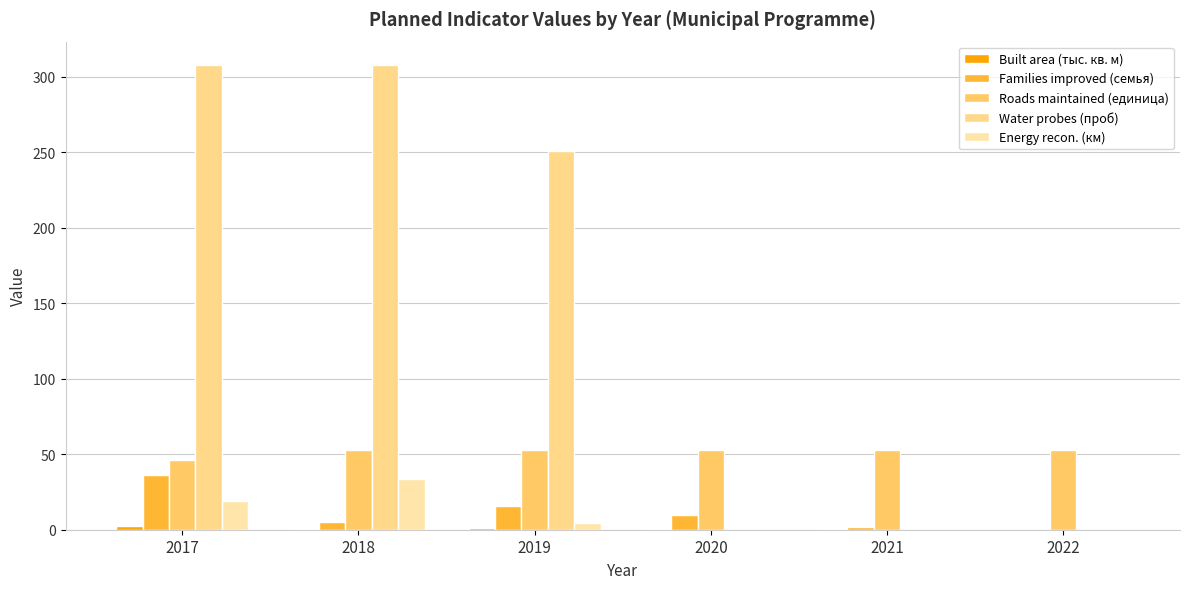

List the series in order of their peak value, lowest first.

Built area (тыс. кв. м), Energy recon. (км), Families improved (семья), Roads maintained (единица), Water probes (проб)